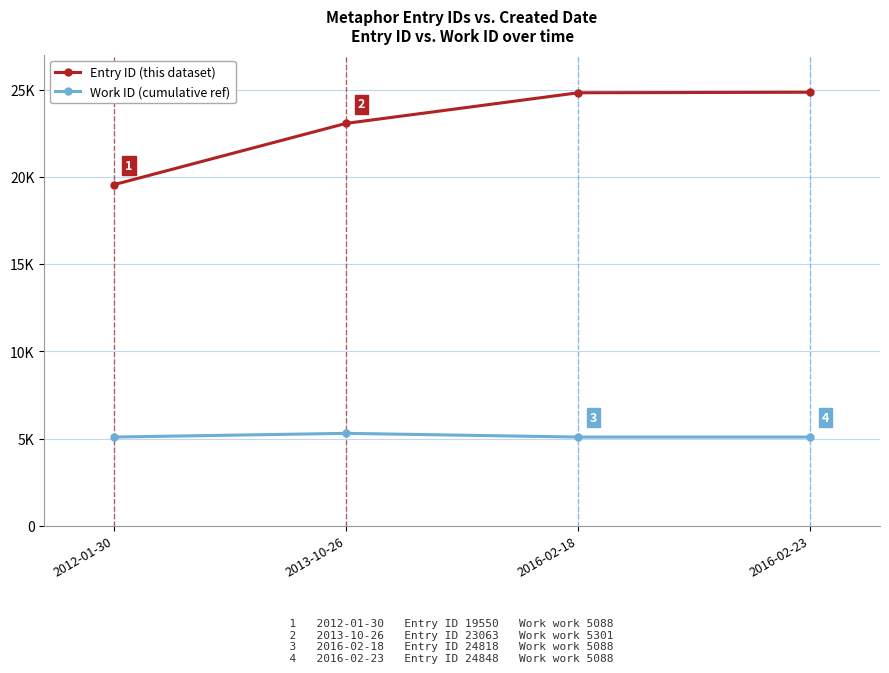

Which series has the largest total across all categories?

Entry ID (this dataset)